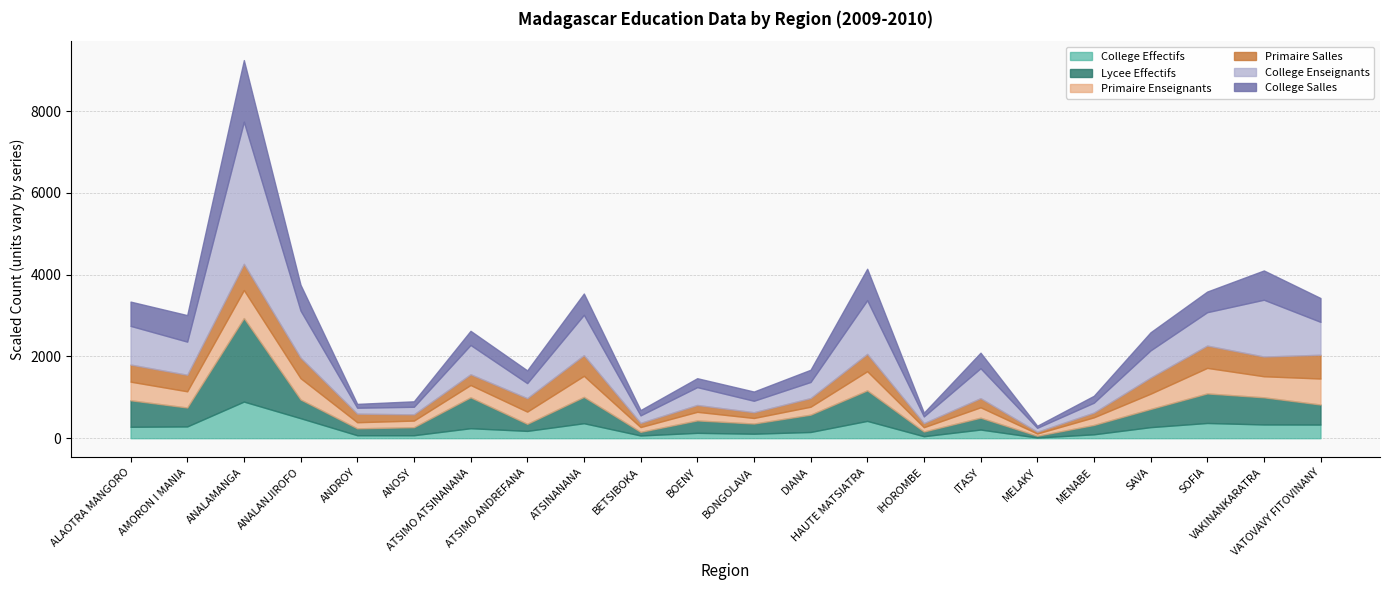

What is the minimum value for College Enseignants?

97